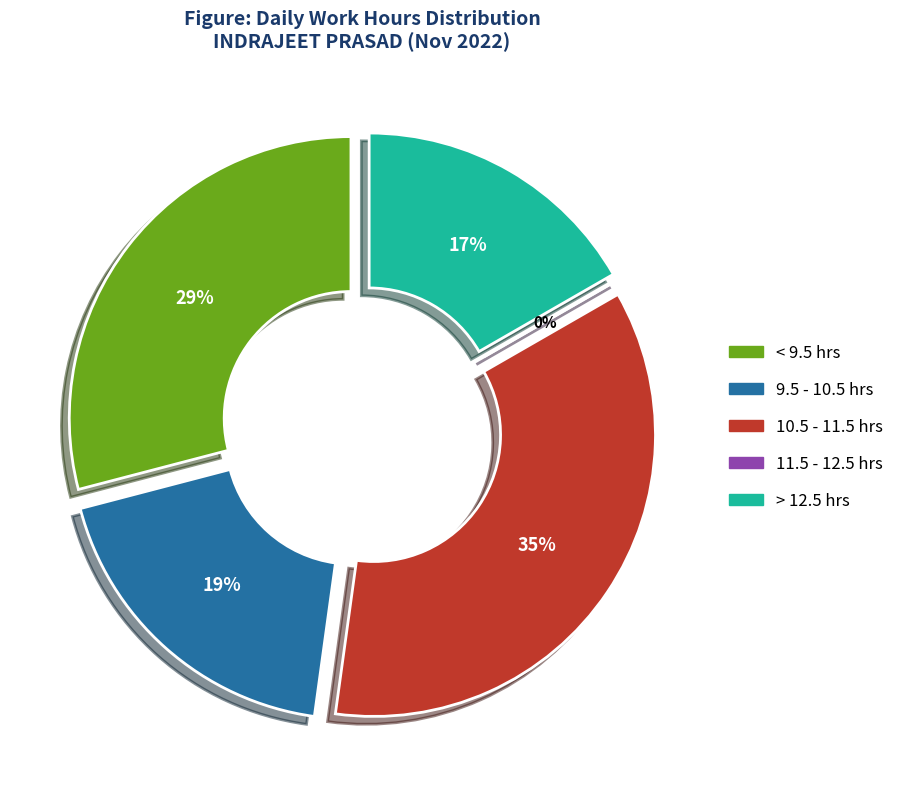

True or false: Day 16 accounts for 1% of the total.

False